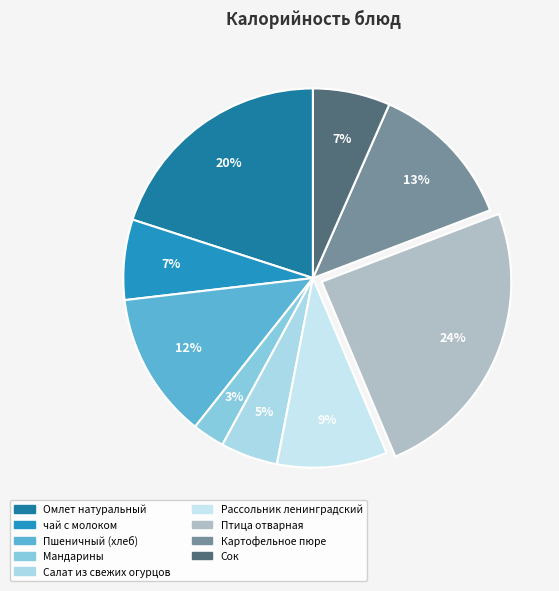

To the nearest percent, what percentage of the pie is Салат из свежих огурцов?

5%